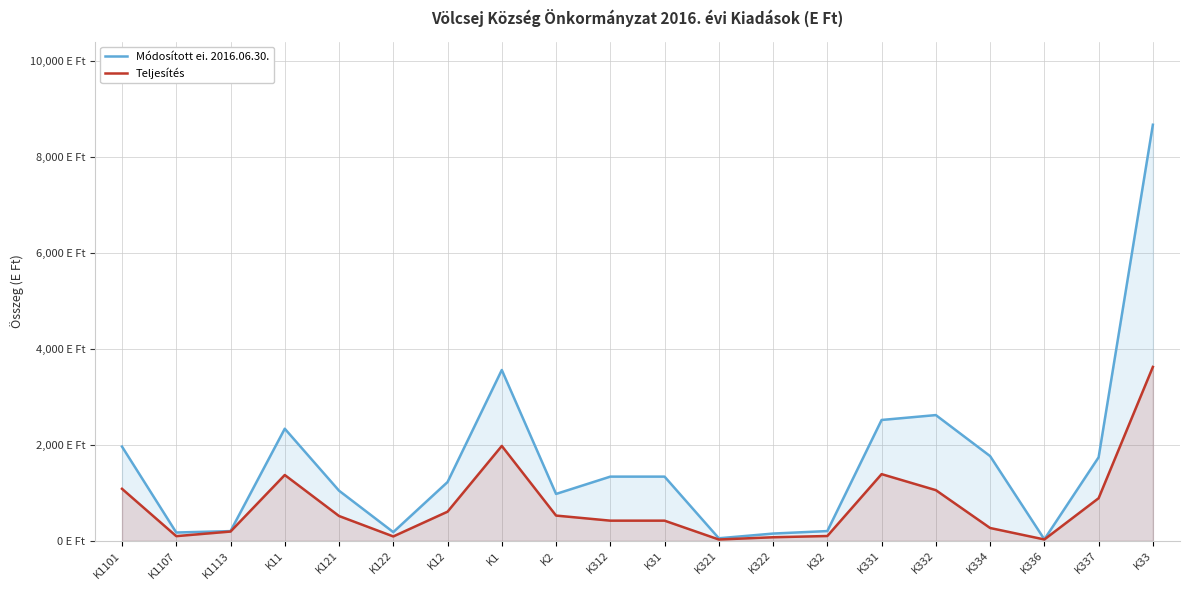

What is the total value across all series at K312?

1756